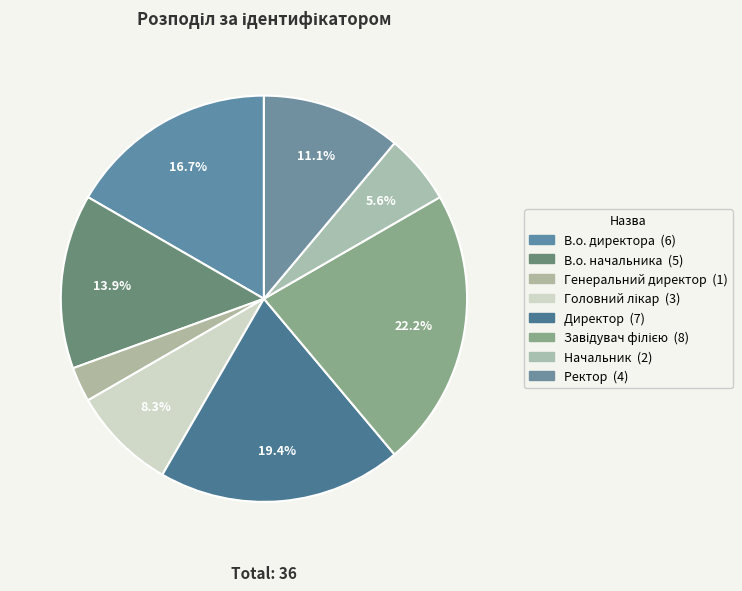

To the nearest percent, what percentage of the pie is Ректор?

11%